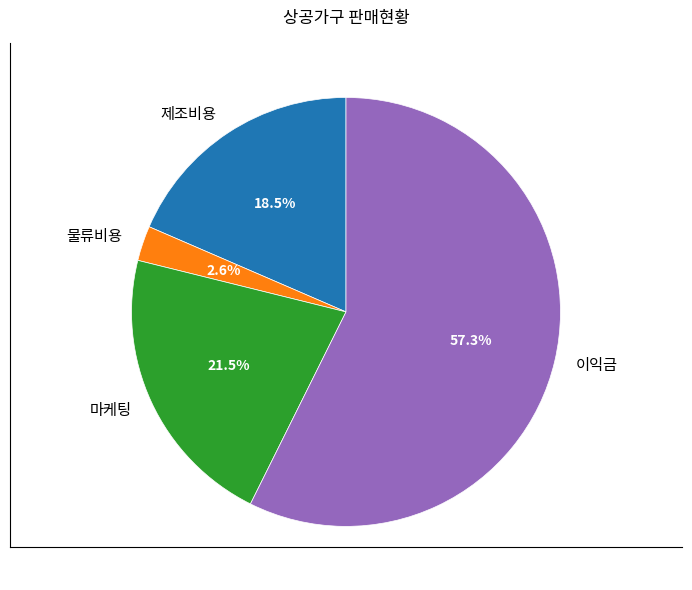

What percentage is NOT represented by 마케팅?

78.5%